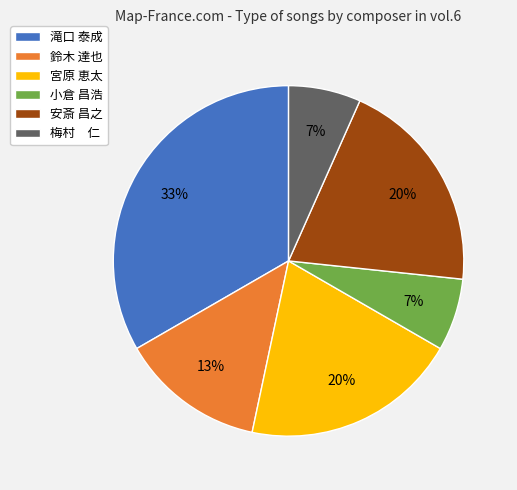

Which has a higher value, 滝口 泰成 or 宮原 恵太?

滝口 泰成